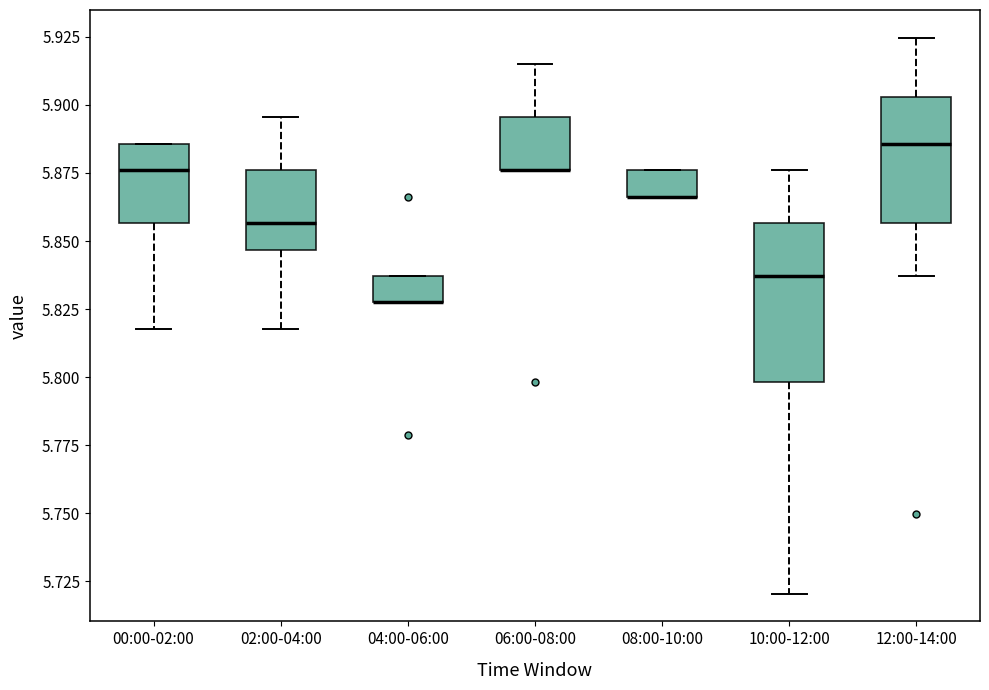

Comparing the boxes themselves (not the whiskers), which one is the tallest?

10:00-12:00